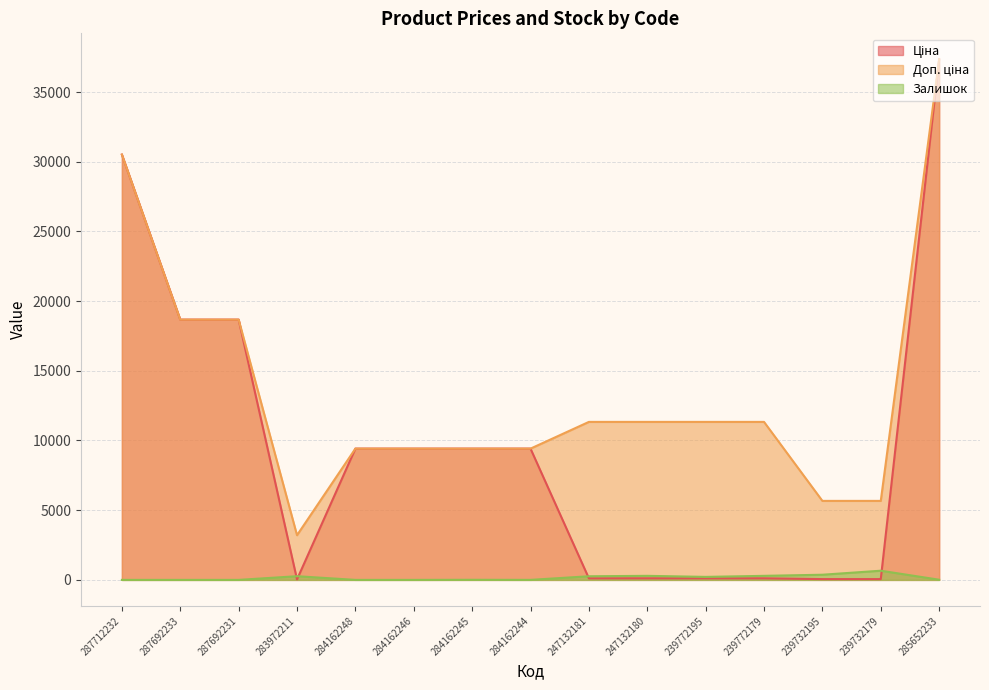

Which series has the widest spread of values?

Ціна